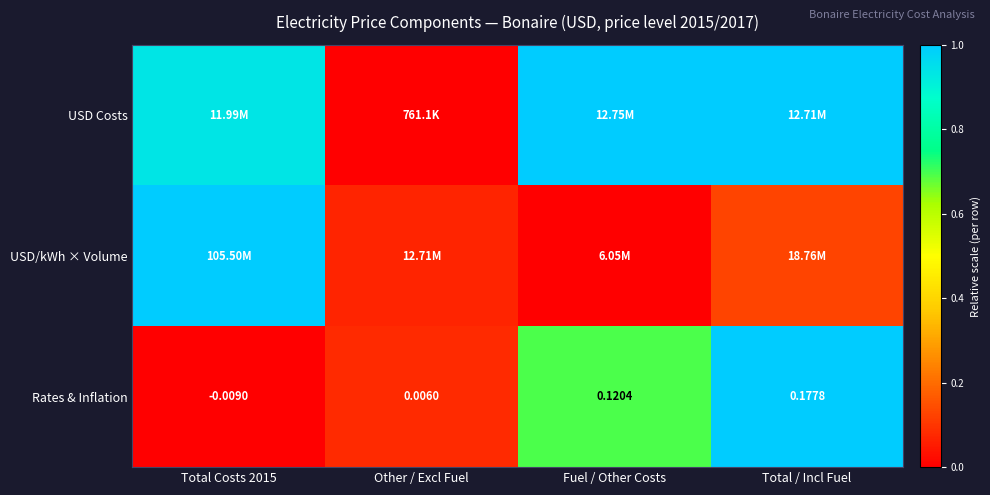

Where does the Rates & Inflation series first go above 0?

Other / Excl Fuel